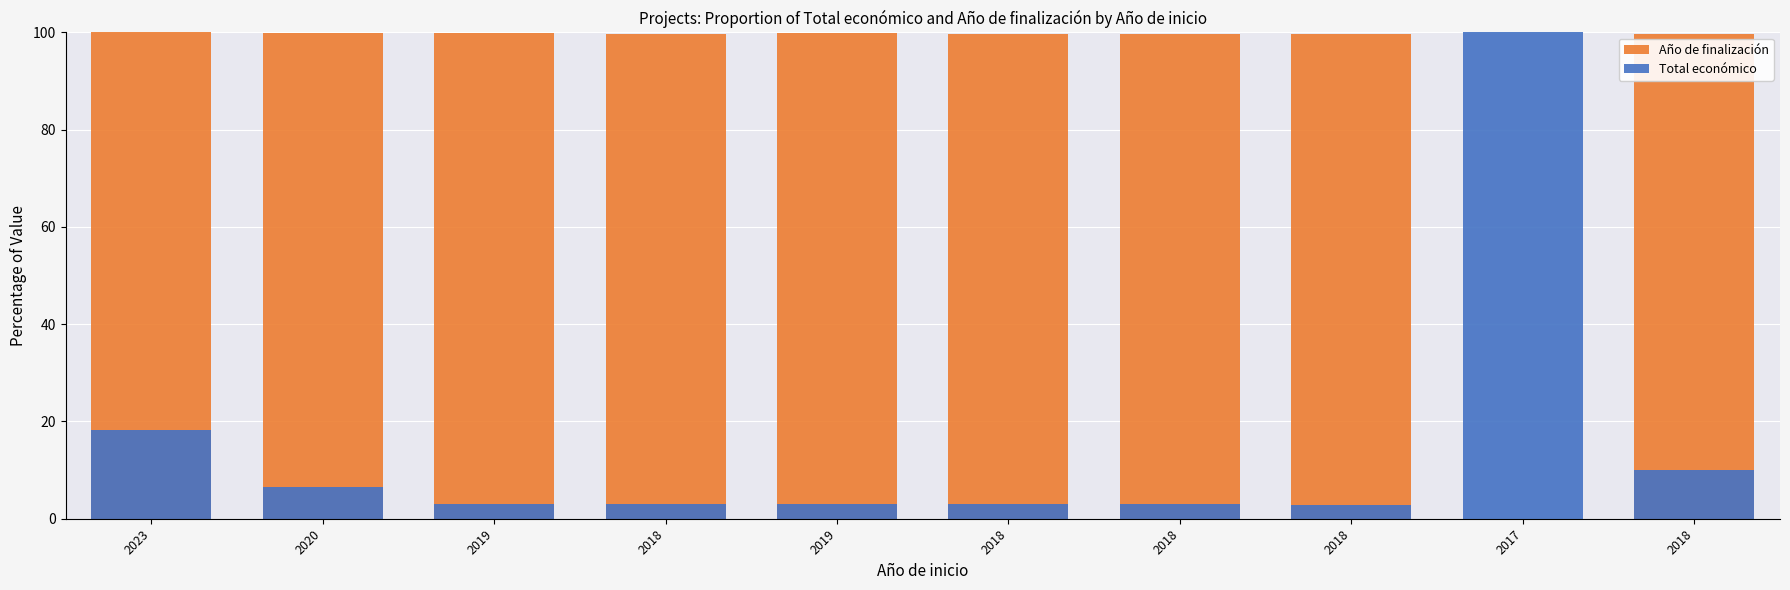

What is the difference between the maximum and minimum values in the Año de finalización series?

100.0